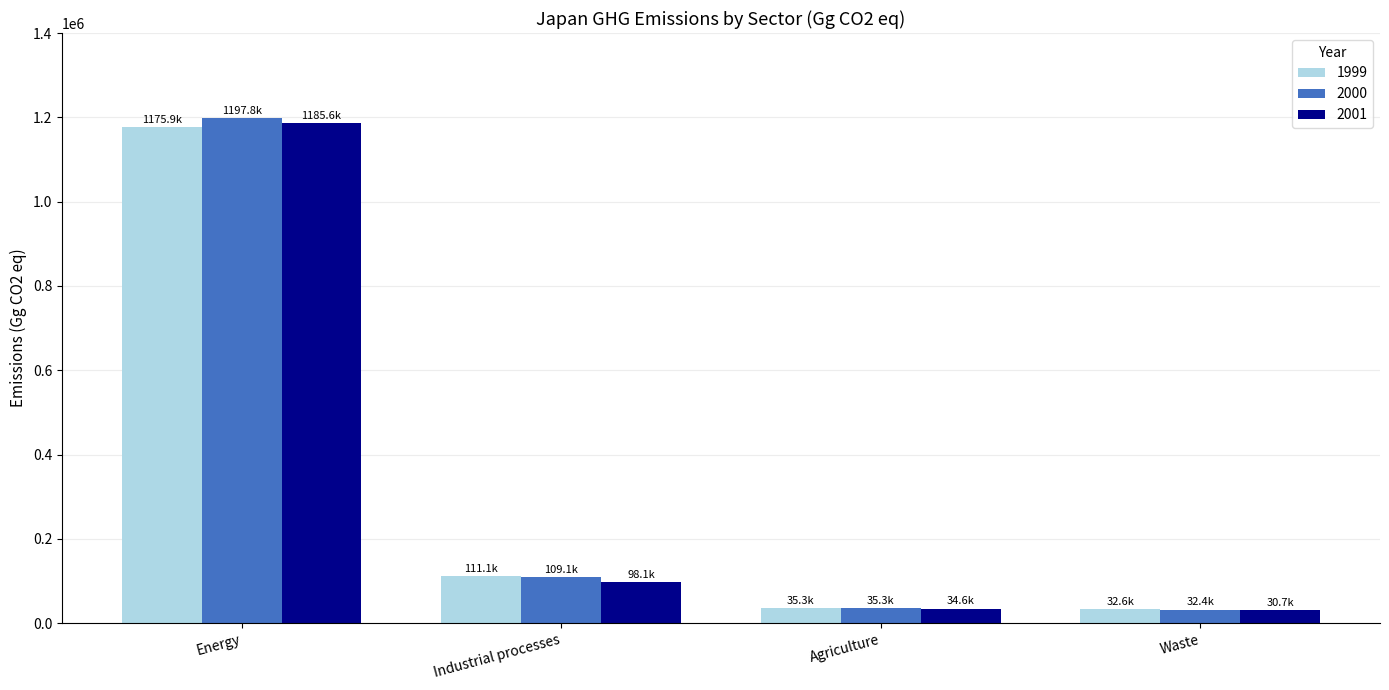

What is the difference between the maximum and second lowest values in the 2000 series?

1162522.5